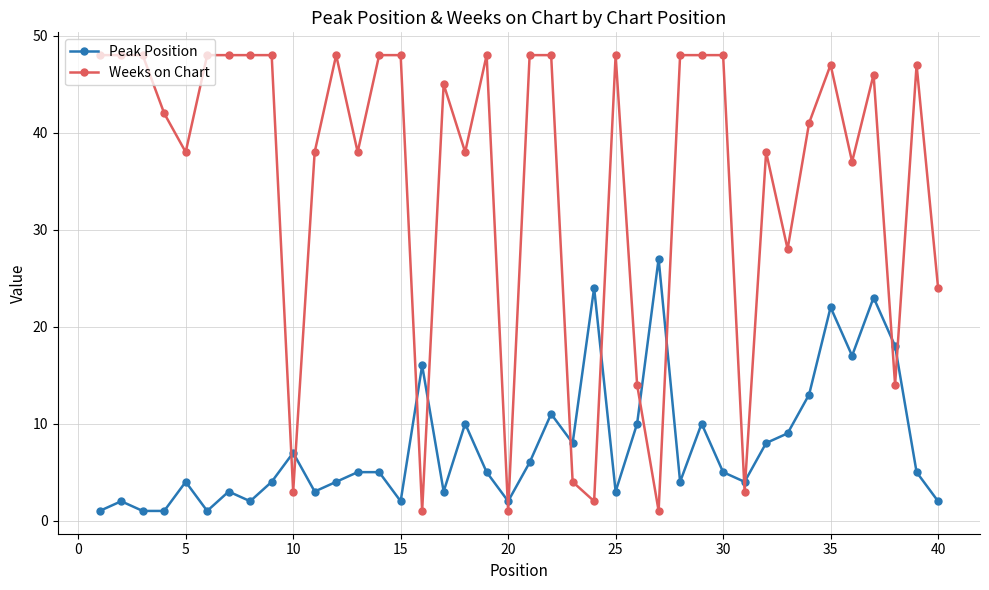

What is the average value of the Peak Position series?

8